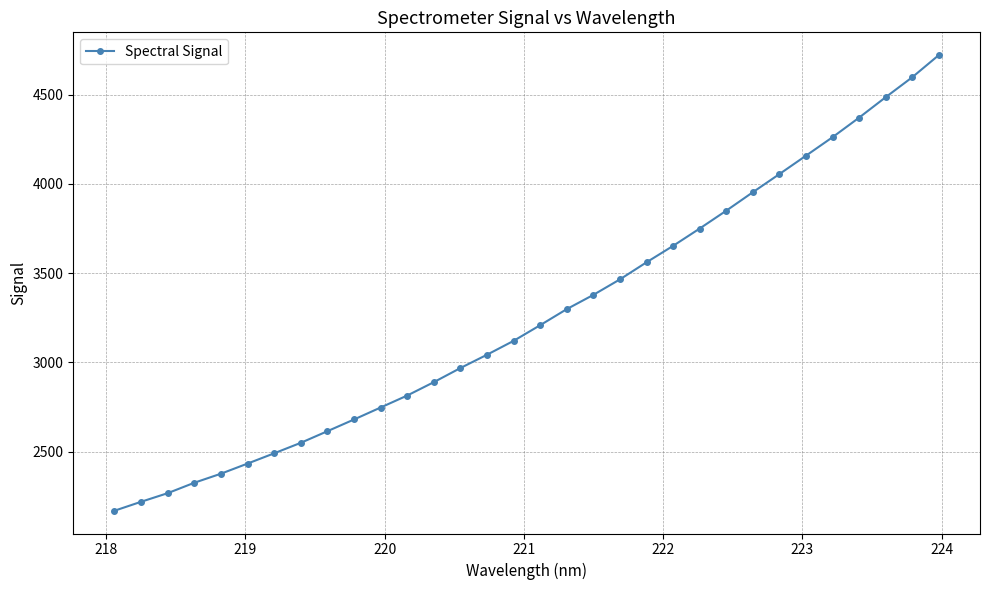

What is the value of the 19th point from the left?

3378.2